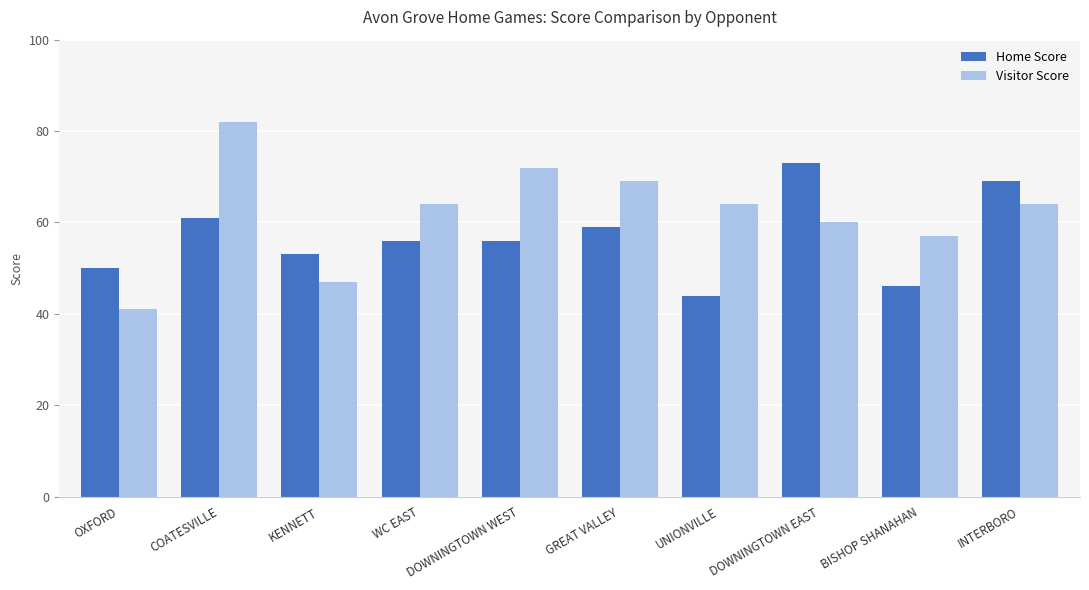

Rank the series by their maximum value, from lowest to highest.

Home Score, Visitor Score